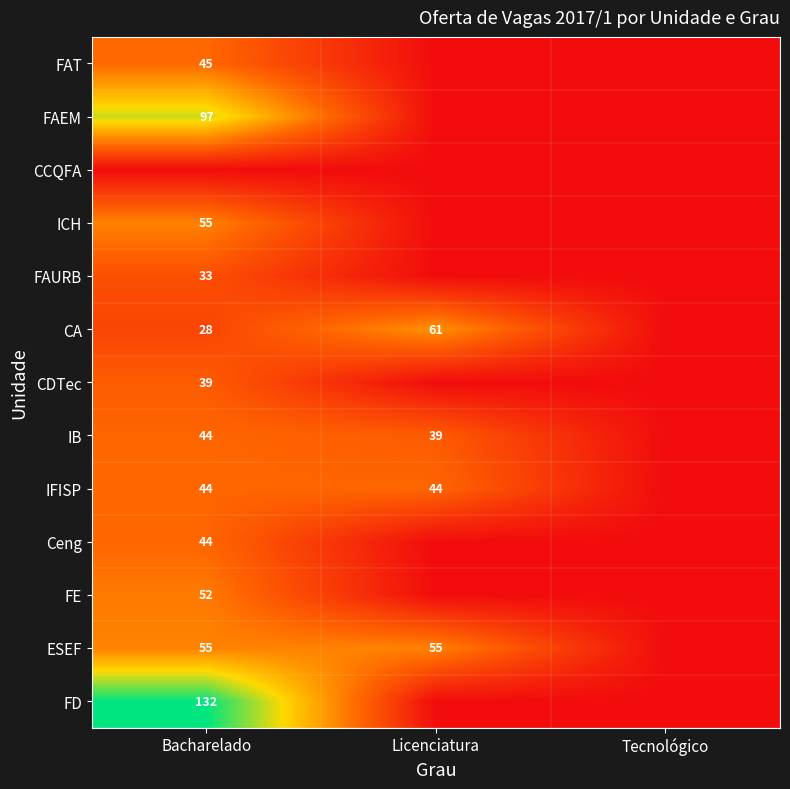

True or false: IB has a value of 44 at Bacharelado.

True